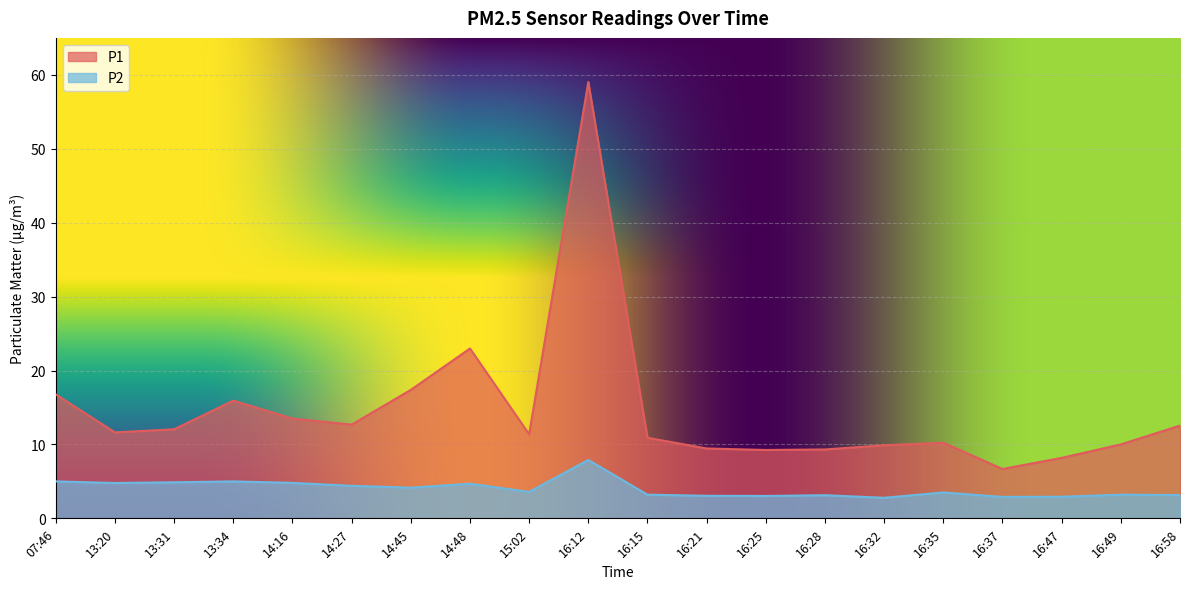

What position from the right is 14:48?

13